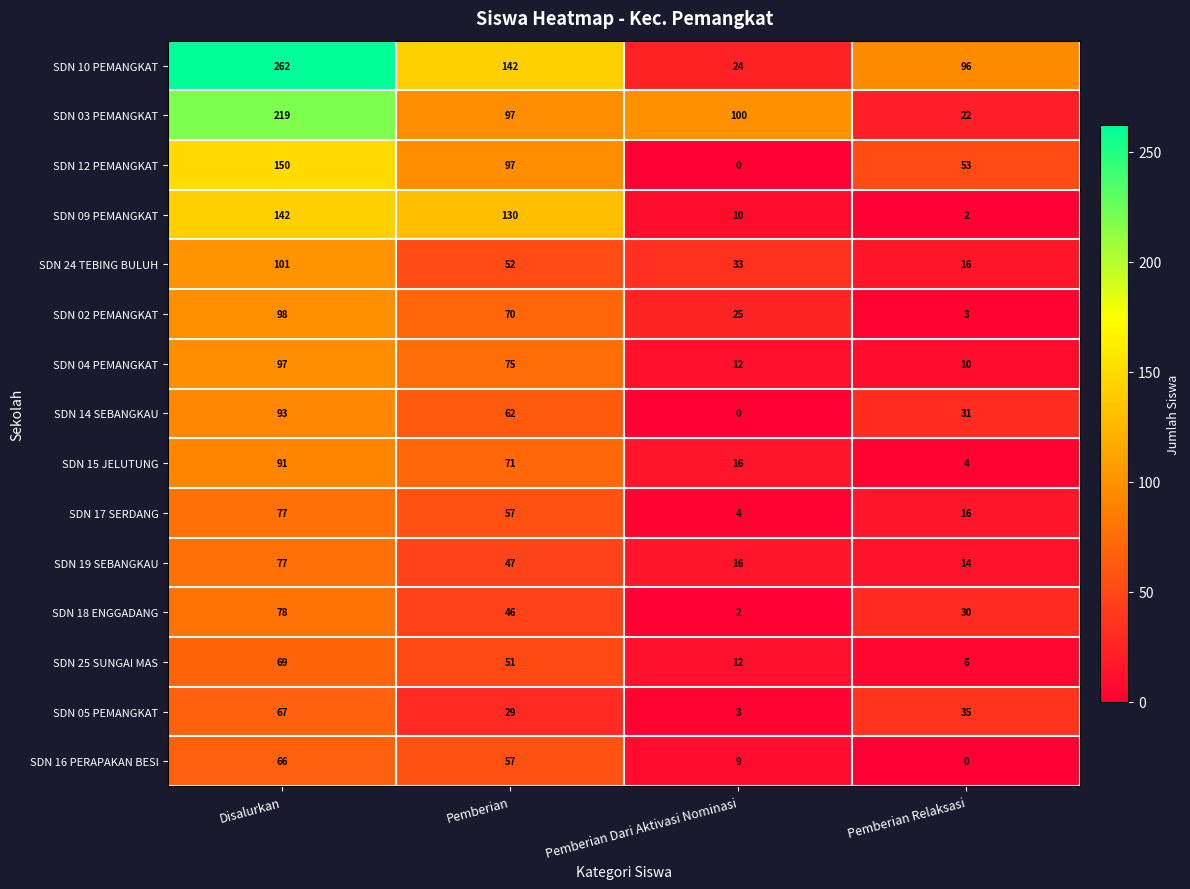

Which label corresponds to the largest value in the chart?

Disalurkan